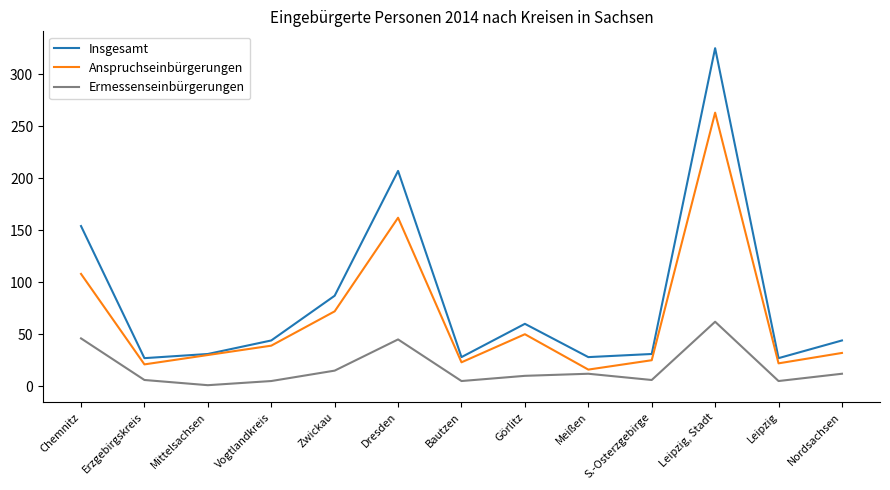

At which category does Ermessenseinbürgerungen reach its first local valley?

Mittelsachsen